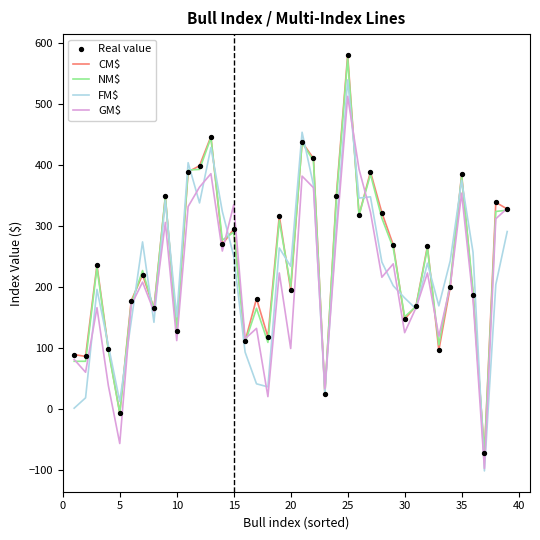

Which series has the widest spread of values?

CM$